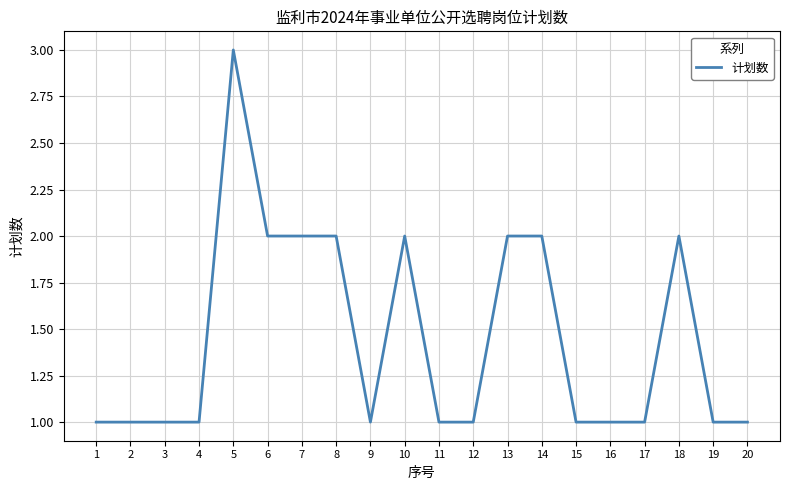

What is the greatest value displayed?

3